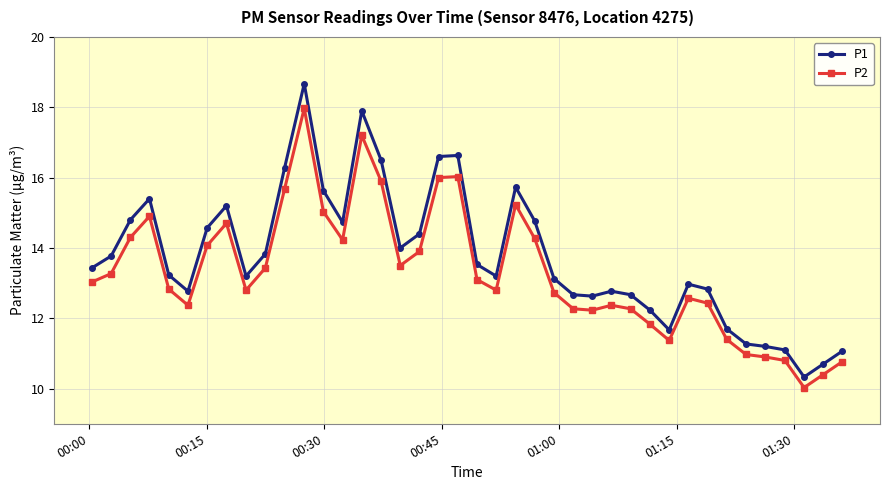

What is the average value of the P1 series?

13.7